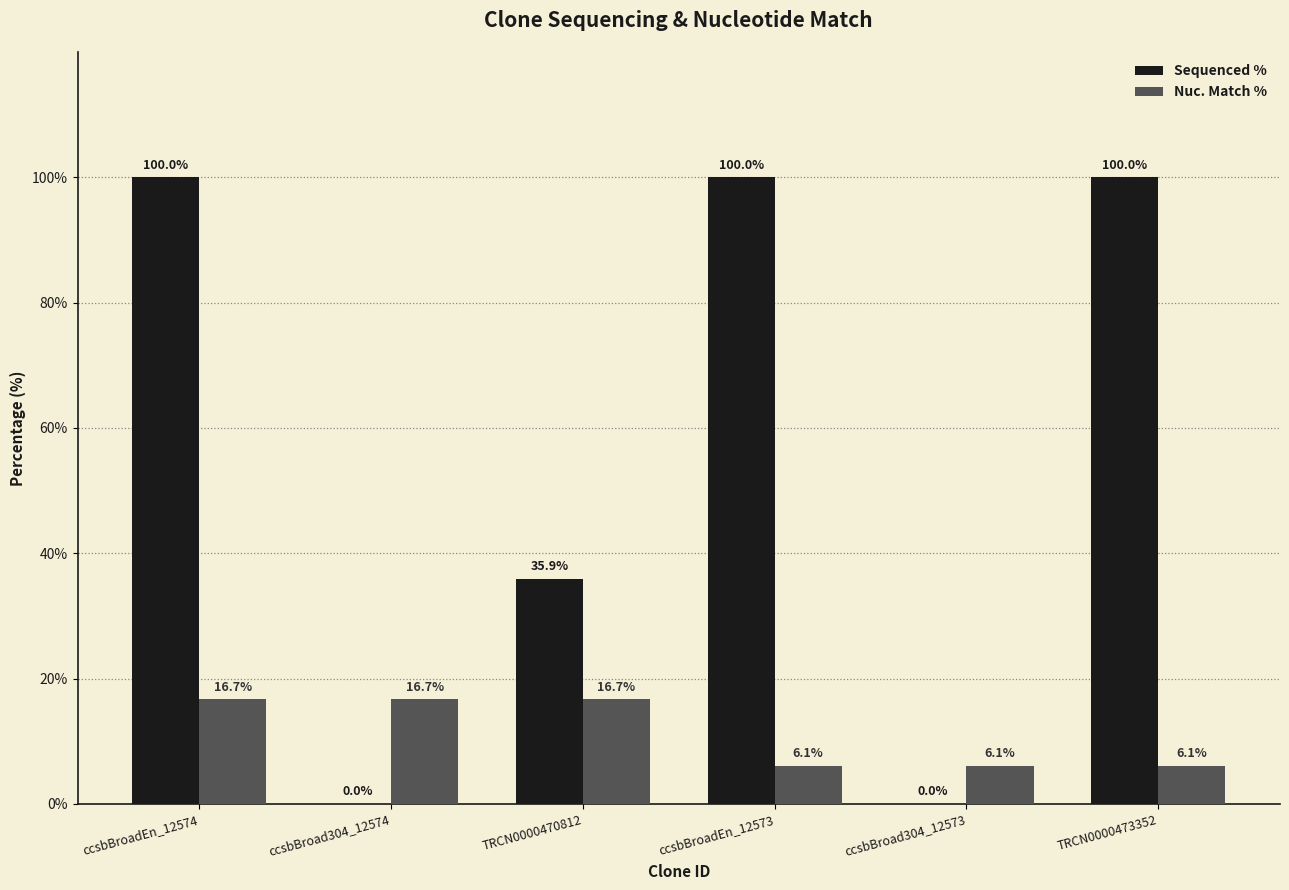

At which category is the sum across all series the highest?

ccsbBroadEn_12574